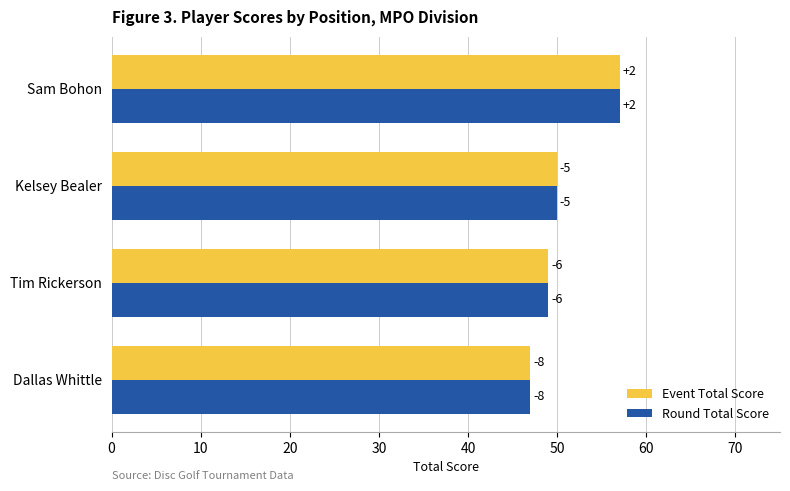

What is the minimum value shown in the chart?

47